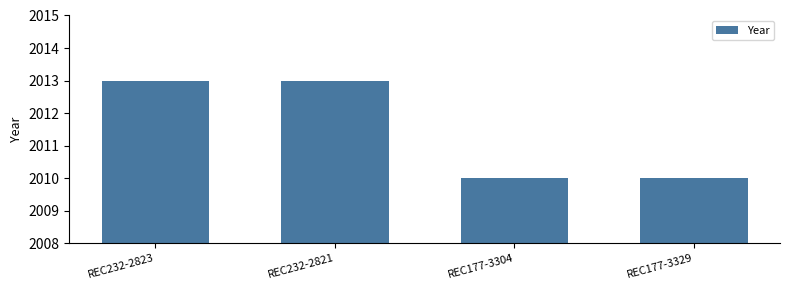

What is the greatest value displayed?

2013